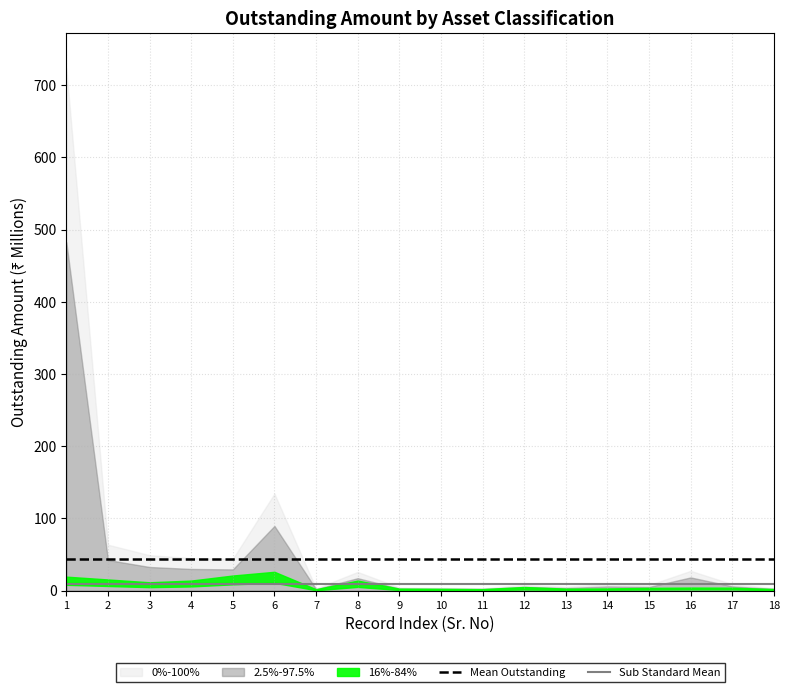

What is the value of the Sub Standard Mean point at the 4th from the left?

9.2